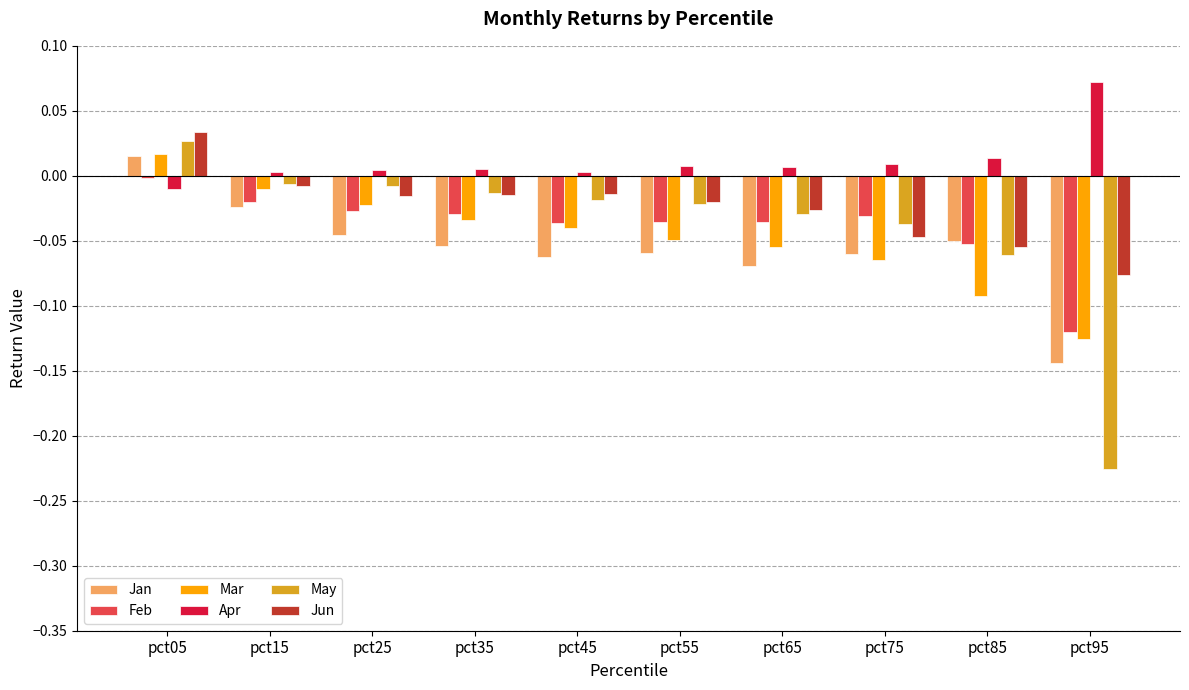

How many groups of bars are there?

10